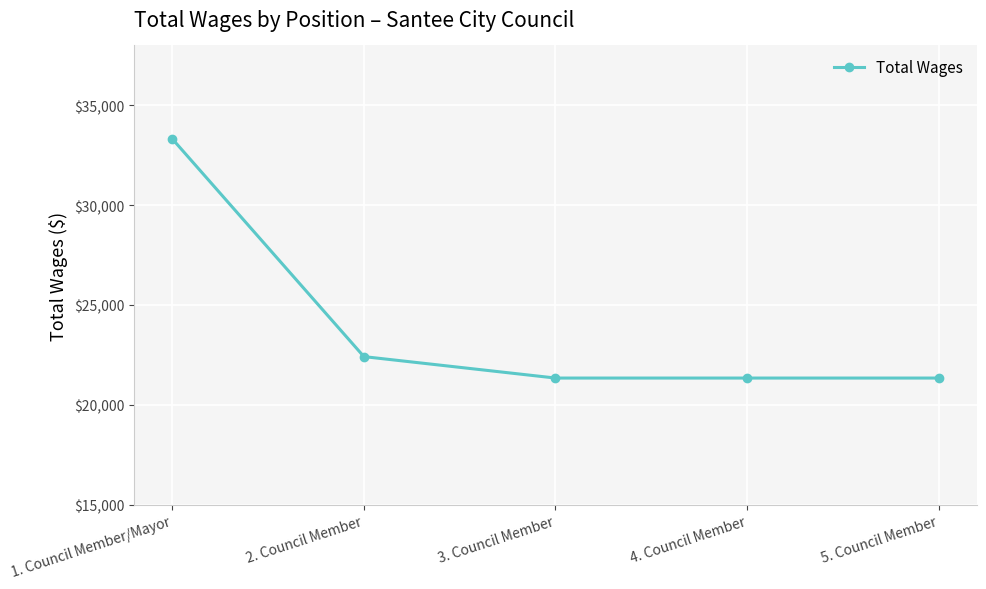

Which category has the highest value across all series?

1. Council Member/Mayor